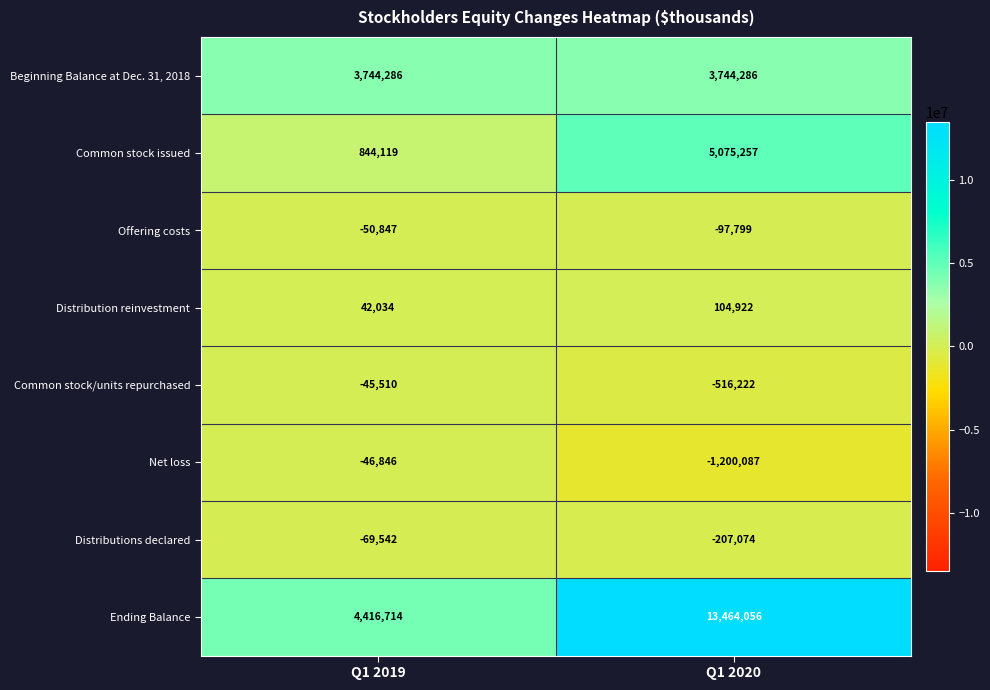

At which label is Common stock issued closest to 2959688?

Q1 2019